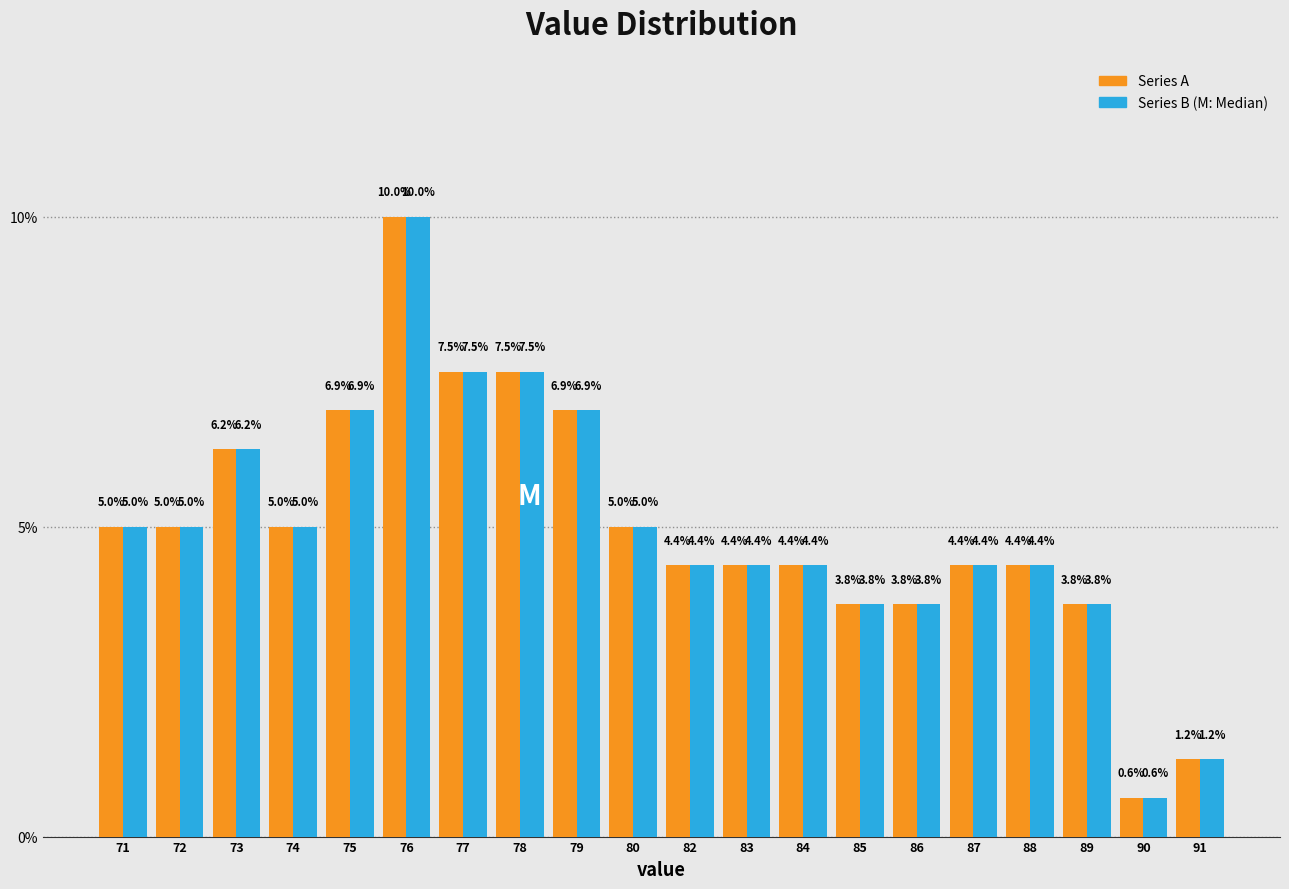

At which category is the sum across all series the highest?

76